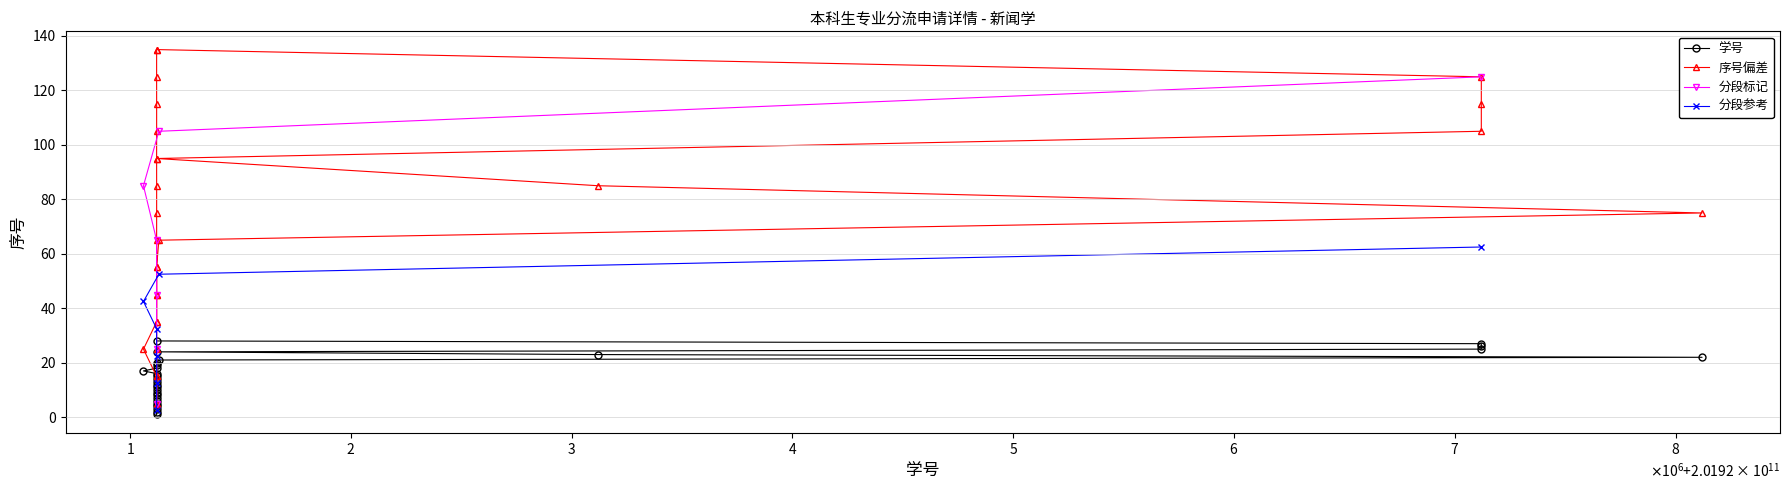

What is the maximum value for 序号偏差?

135